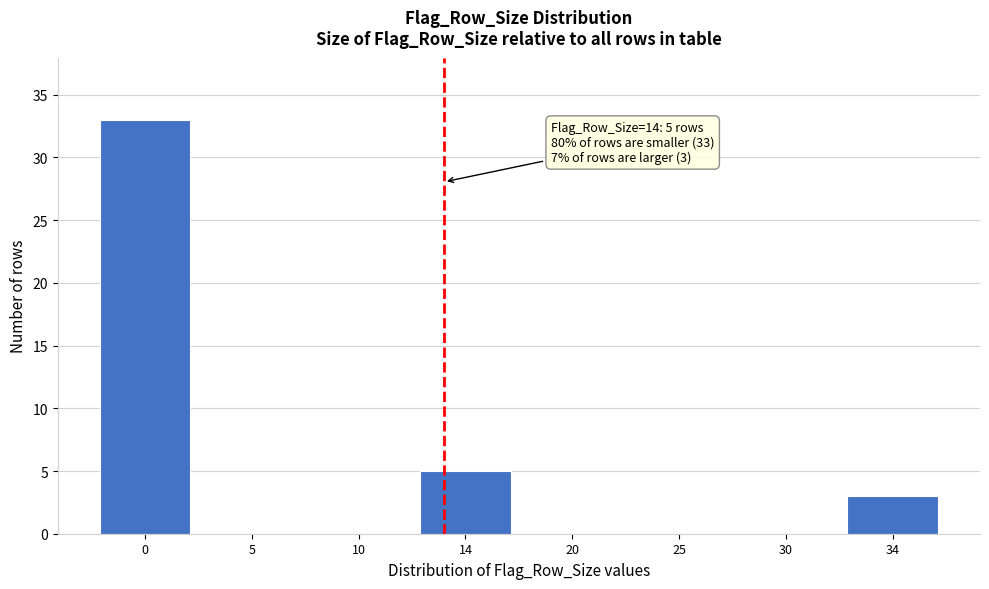

Reading left to right, list all the values displayed in this chart.

0=33	5=0	10=0	14=5	20=0	25=0	30=0	34=3